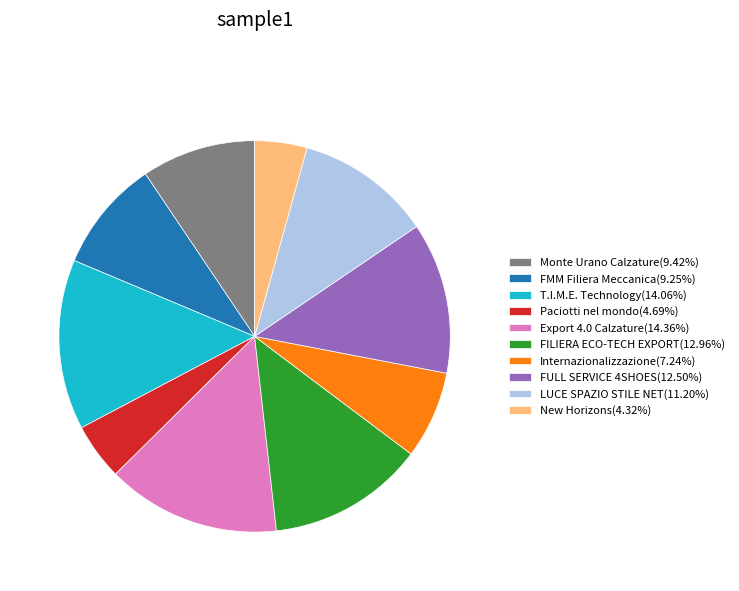

What is the ratio of the value at FMM Filiera Meccanica(9.25%) to the value at Monte Urano Calzature(9.42%)?

1.0